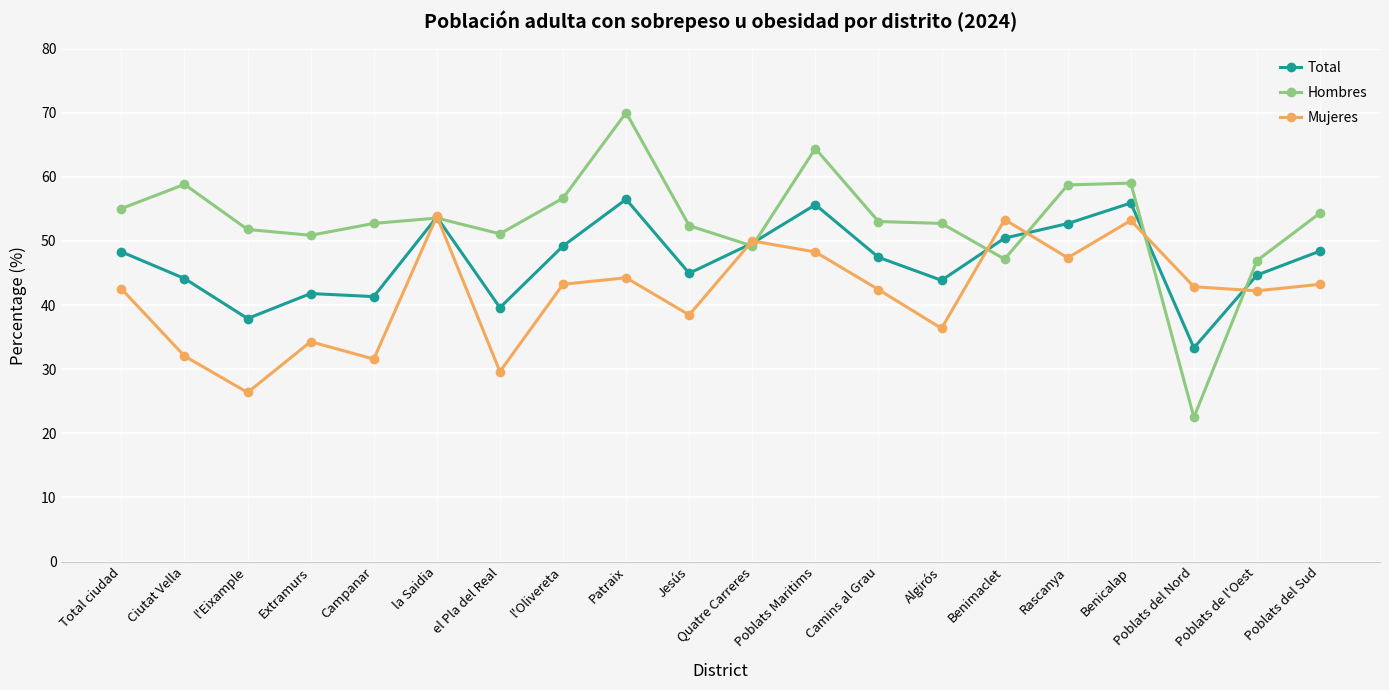

True or false: Hombres has more than 1 interior local peaks.

True